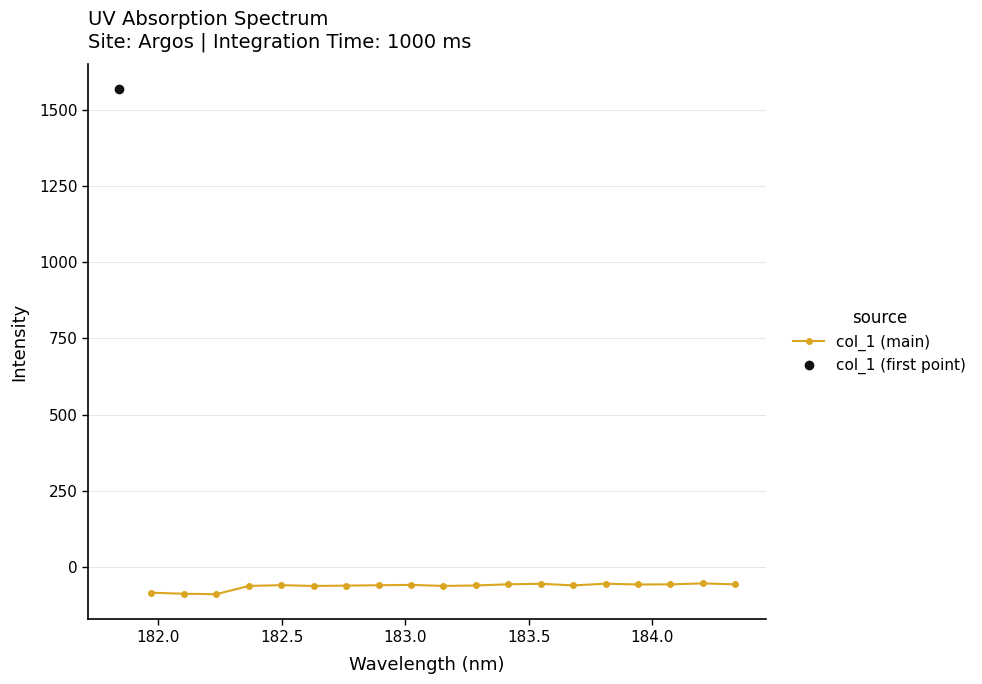

What is the value of the col_1 (main) point at the 3rd from the left?

-89.5